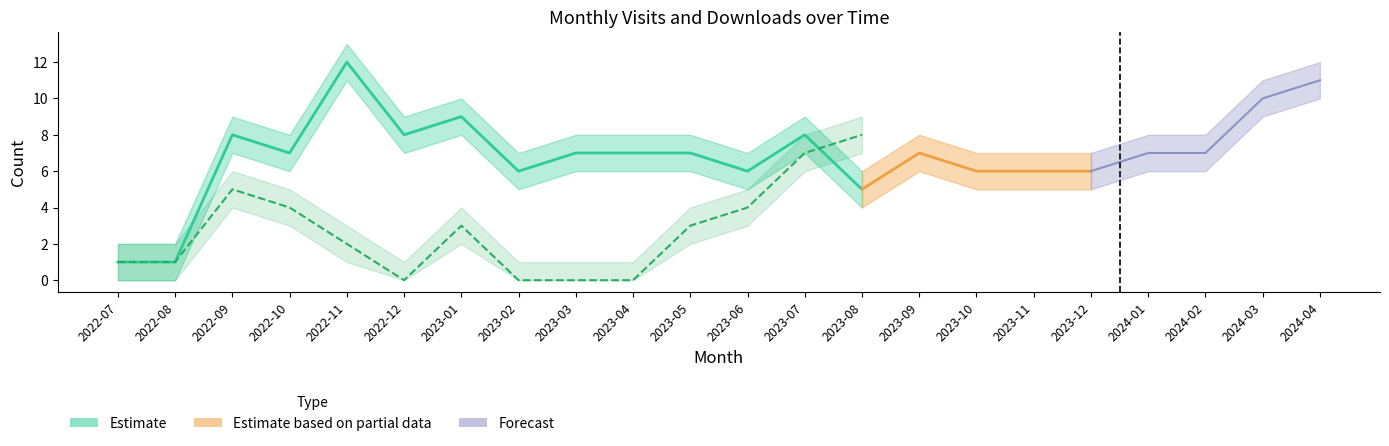

How many data points does each series have?

22